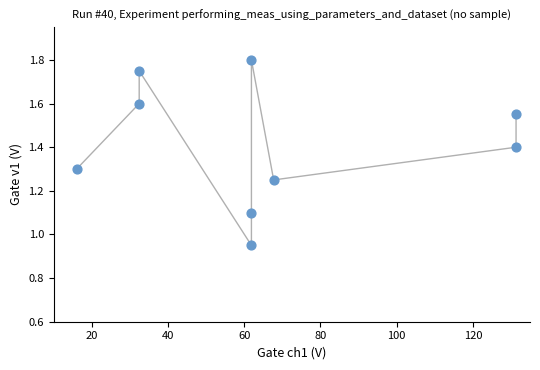

What is the range of X values (max minus min)?

115.3